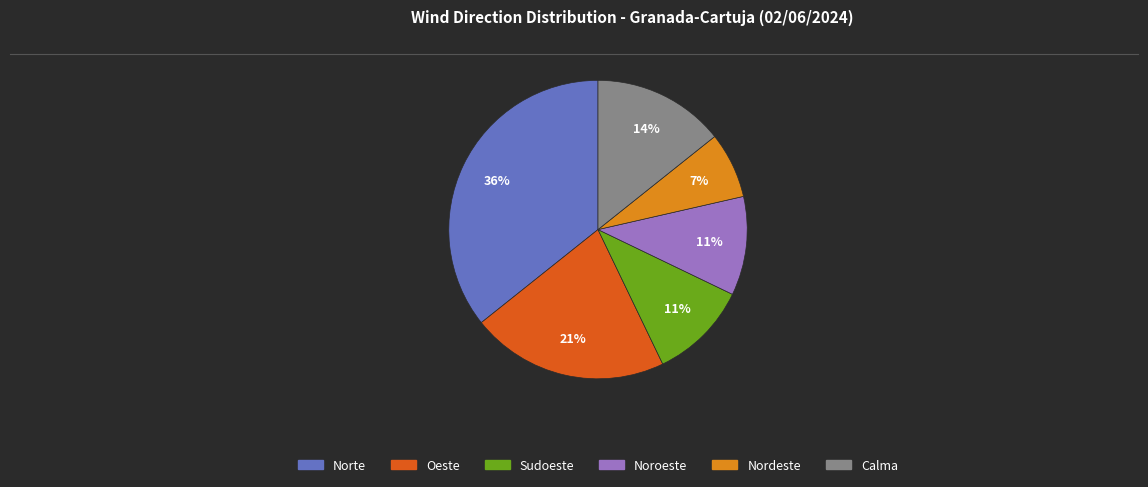

How many slices are in this pie chart?

6